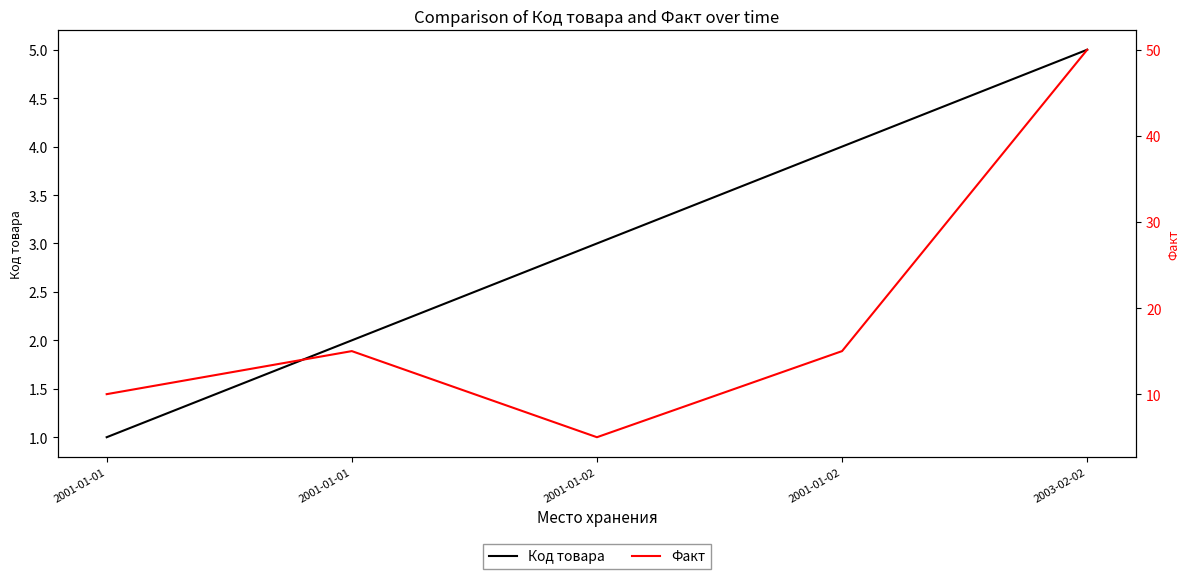

Does the chart display data point markers on the line(s)?

No